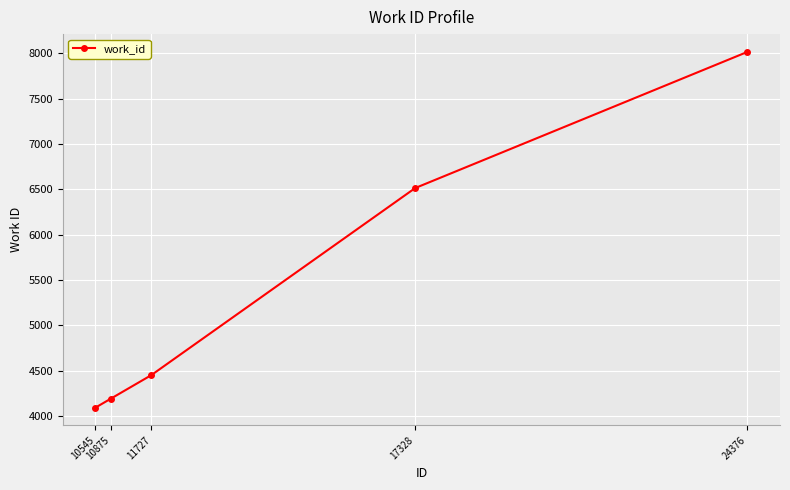

What is the maximum value shown in the chart?

8014